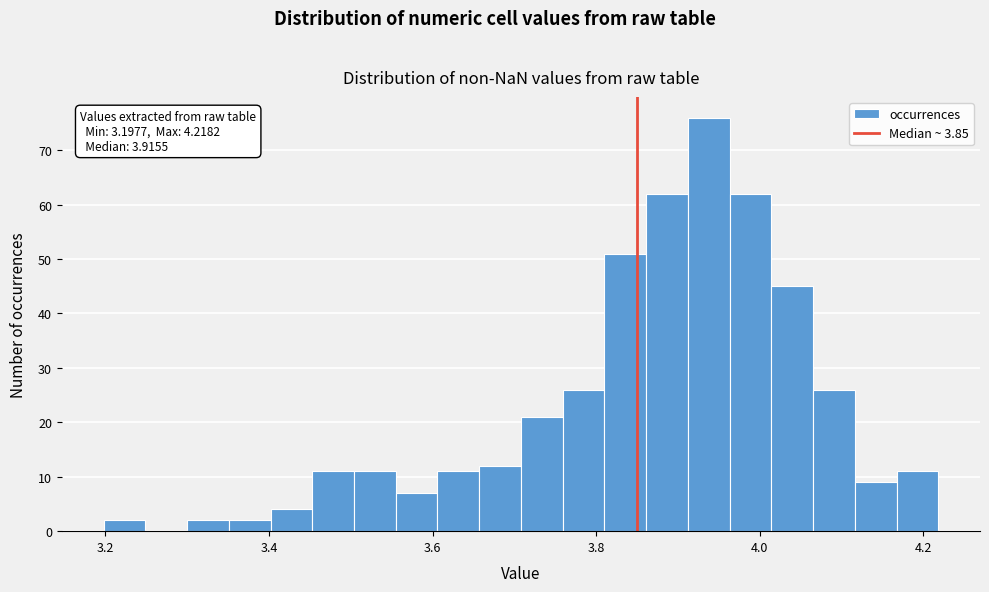

Read against the x-axis, roughly where is the centre of the tallest bar?

3.94